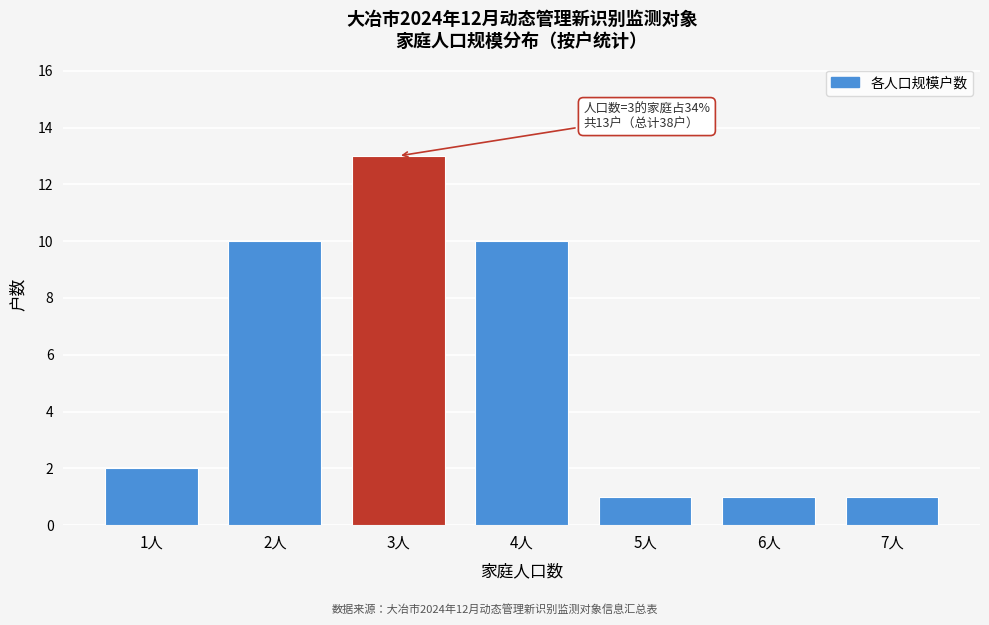

Reading left to right, transcribe all the data shown in this chart.

2	10	13	10	1	1	1